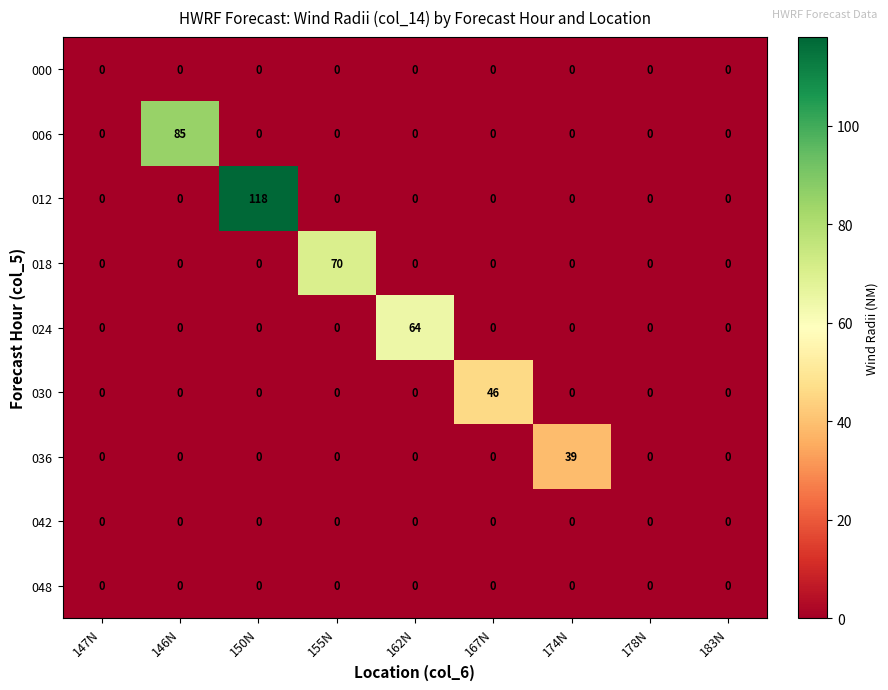

What is the average value of the 006 series?

9